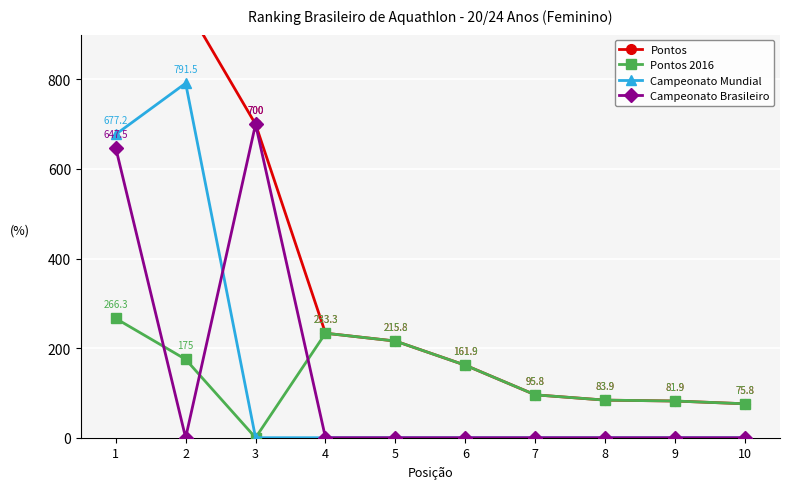

Which series has the widest spread of values?

Pontos